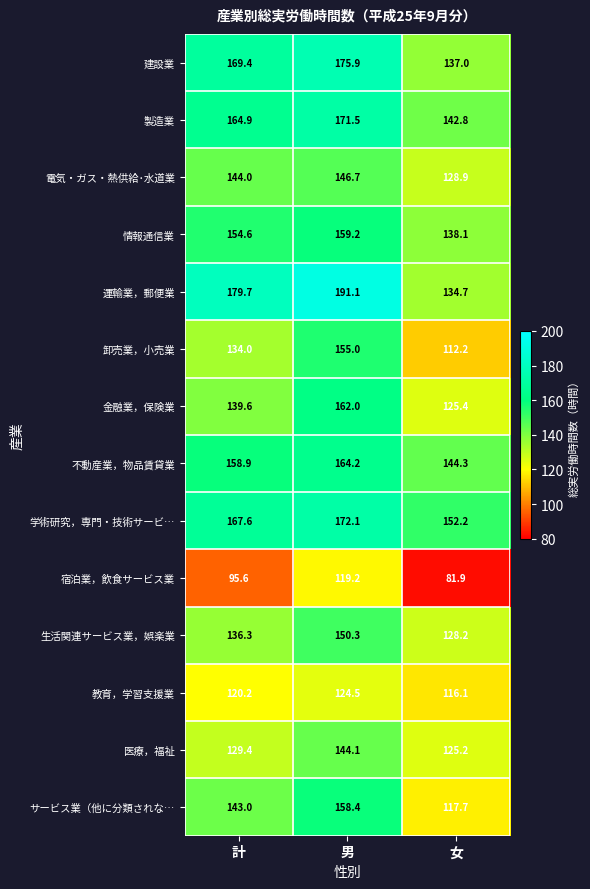

At which category is the sum across all series the highest?

男